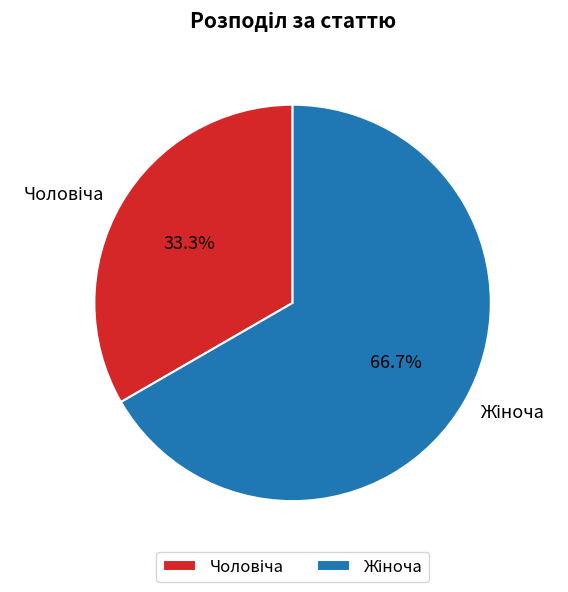

To the nearest percent, what is the difference between the largest and smallest slice percentages?

33%